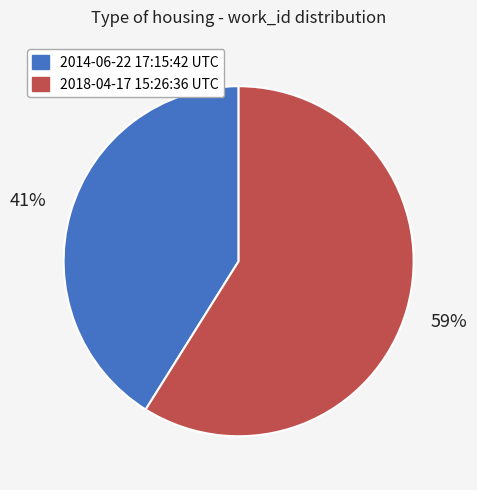

To the nearest percent, what is the average slice percentage?

50%